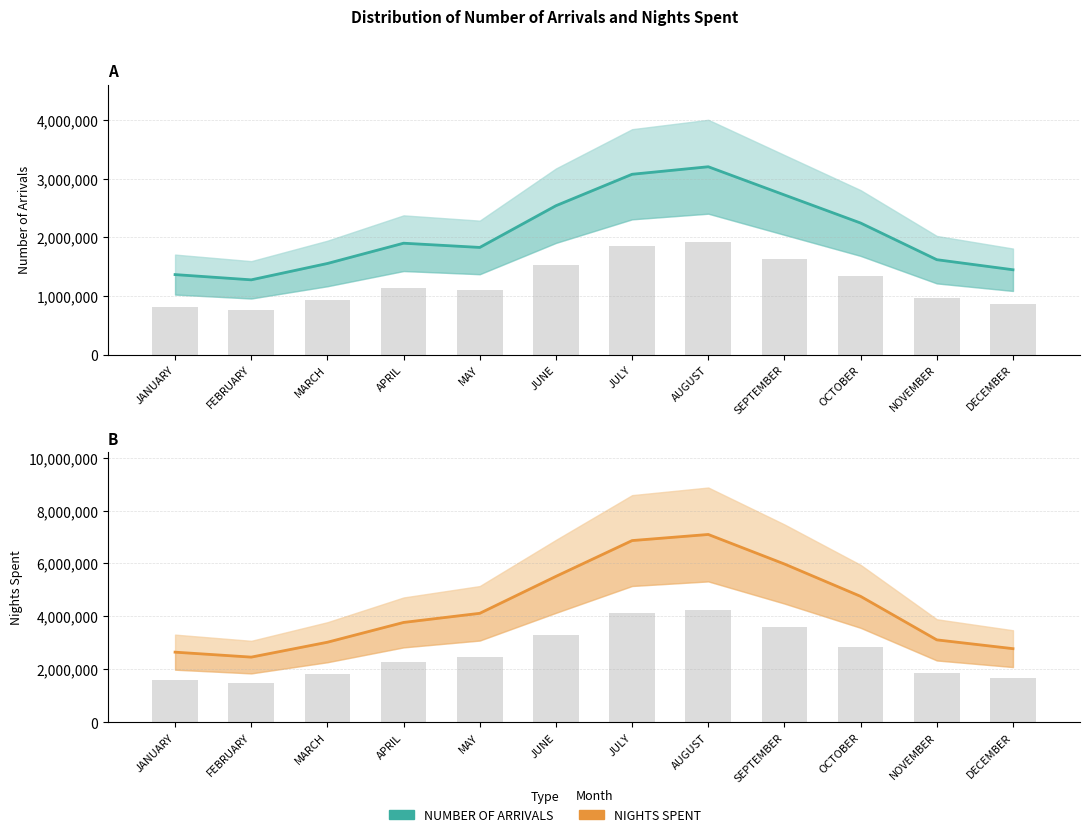

Reading right to left, transcribe all the data shown in this chart.

NUMBER OF ARRIVALS: DECEMBER=1445545	NOVEMBER=1617176	OCTOBER=2242115	SEPTEMBER=2721047	AUGUST=3201724	JULY=3073499	JUNE=2537491	MAY=1826154	APRIL=1898202	MARCH=1552518	FEBRUARY=1273727	JANUARY=1363187
NIGHTS SPENT: DECEMBER=2781548	NOVEMBER=3114074	OCTOBER=4758060	SEPTEMBER=5980815	AUGUST=7097153	JULY=6866550	JUNE=5513568	MAY=4117532	APRIL=3772615	MARCH=3024704	FEBRUARY=2462023	JANUARY=2649437